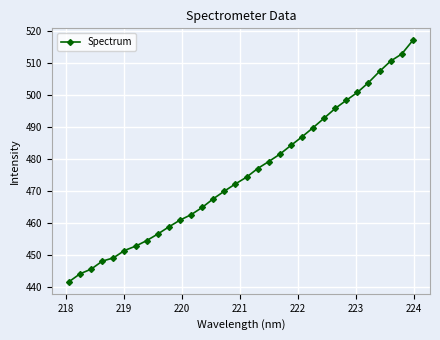

Does the chart display data point markers on the line(s)?

Yes